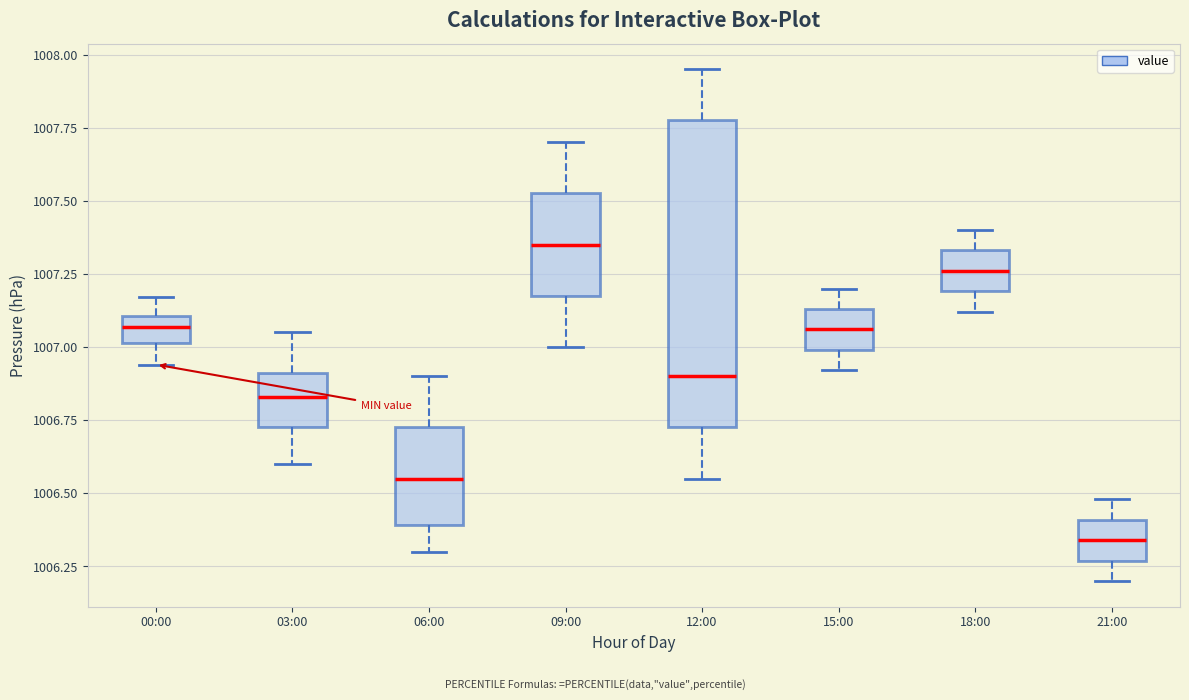

Reading left to right, transcribe this box plot: for each box, give where its median line is, the range the box spans, and where its two whiskers end, as read against the y-axis. The values are not printed on the chart, so give them approximately, as read against the axis.

00:00: median 1007.05, box 1007.00 to 1007.10, whiskers 1006.95 to 1007.15
03:00: median 1006.85, box 1006.75 to 1006.90, whiskers 1006.60 to 1007.05
06:00: median 1006.55, box 1006.40 to 1006.75, whiskers 1006.30 to 1006.90
09:00: median 1007.35, box 1007.20 to 1007.55, whiskers 1007.00 to 1007.70
12:00: median 1006.90, box 1006.75 to 1007.80, whiskers 1006.55 to 1007.95
15:00: median 1007.05, box 1007.00 to 1007.15, whiskers 1006.90 to 1007.20
18:00: median 1007.25, box 1007.20 to 1007.35, whiskers 1007.10 to 1007.40
21:00: median 1006.35, box 1006.25 to 1006.40, whiskers 1006.20 to 1006.50